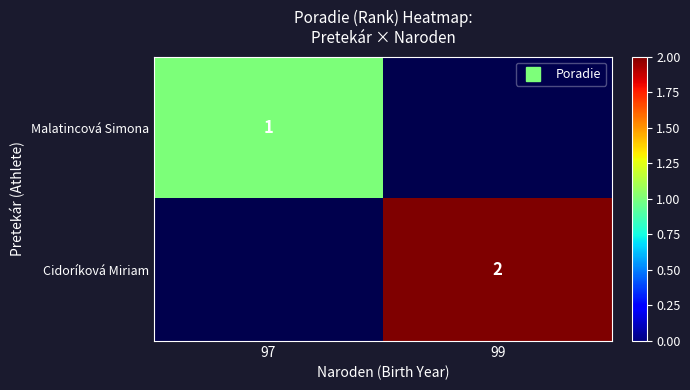

List the labels in order of Cidoríková Miriam value, largest first.

97, 99